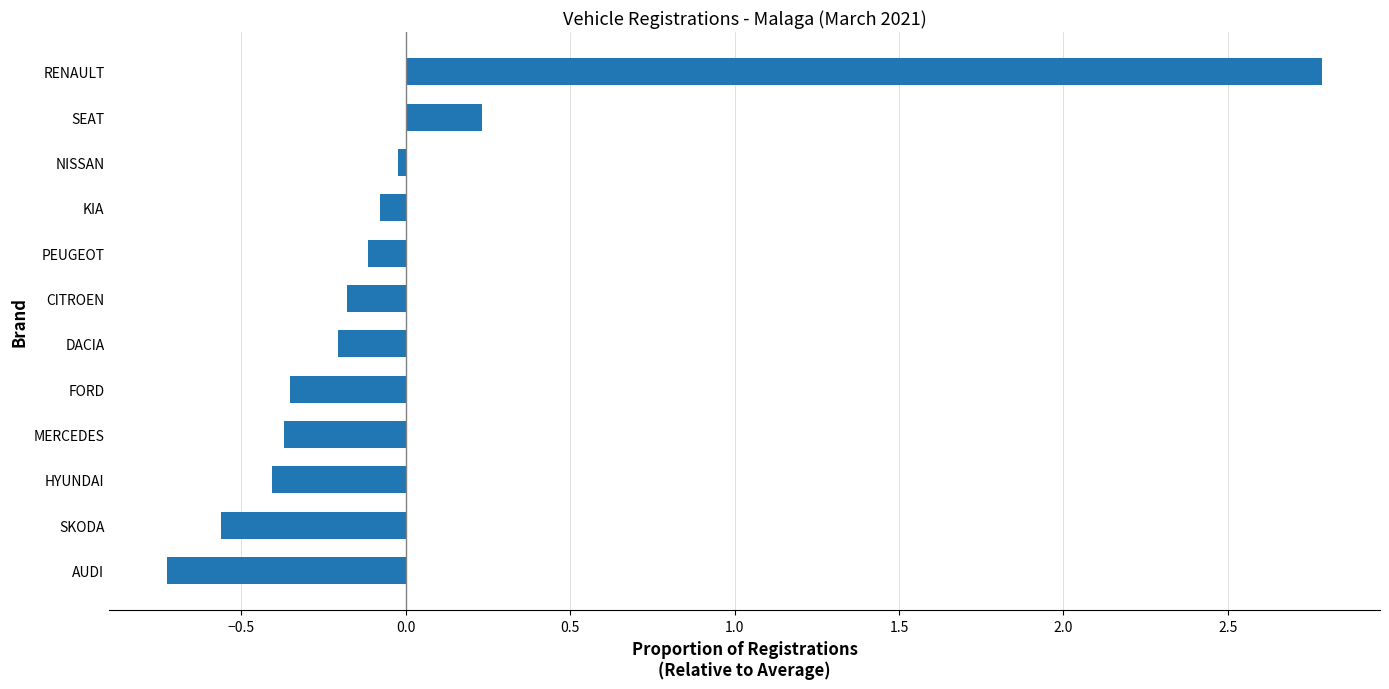

At which category does the chart reach its minimum across all series?

AUDI